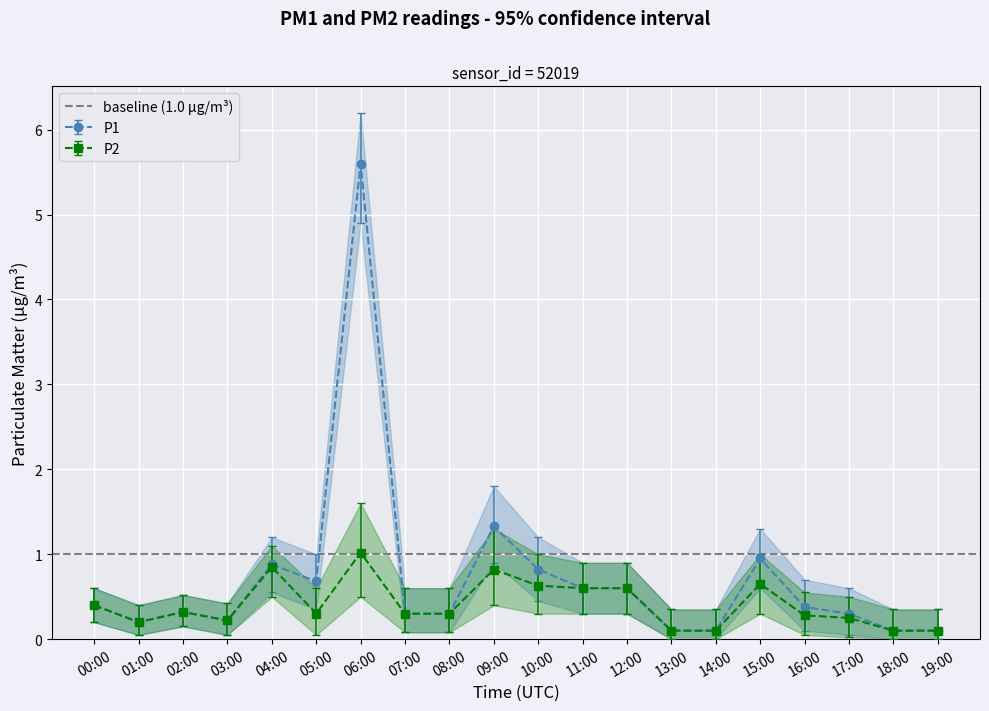

Is it true that P1 equals 0.3 at 02:00?

True